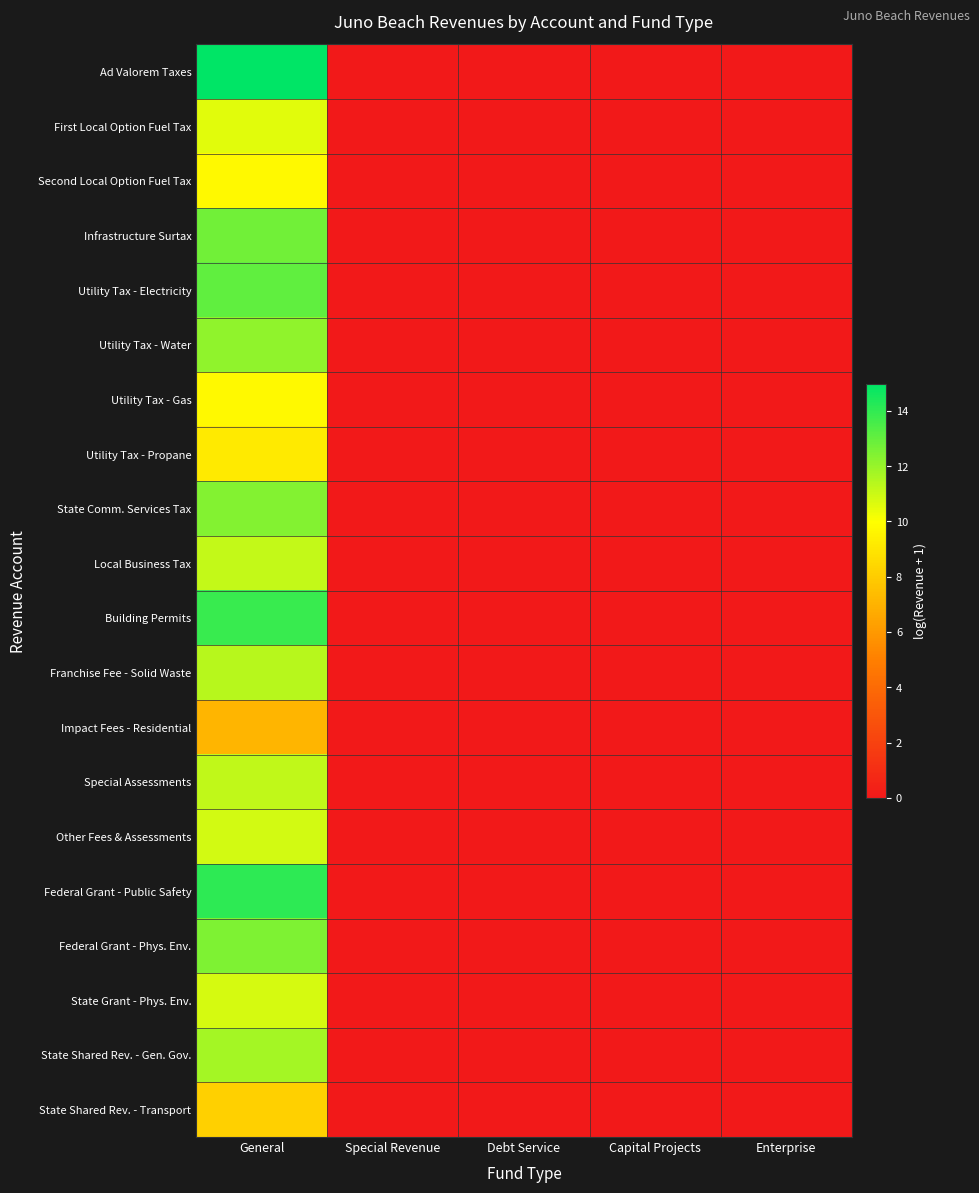

Which series has the largest total across all categories?

Ad Valorem Taxes